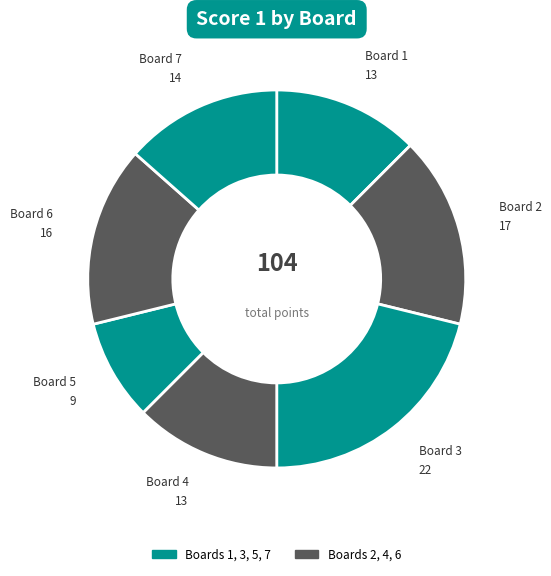

Count the number of slices in the pie.

7